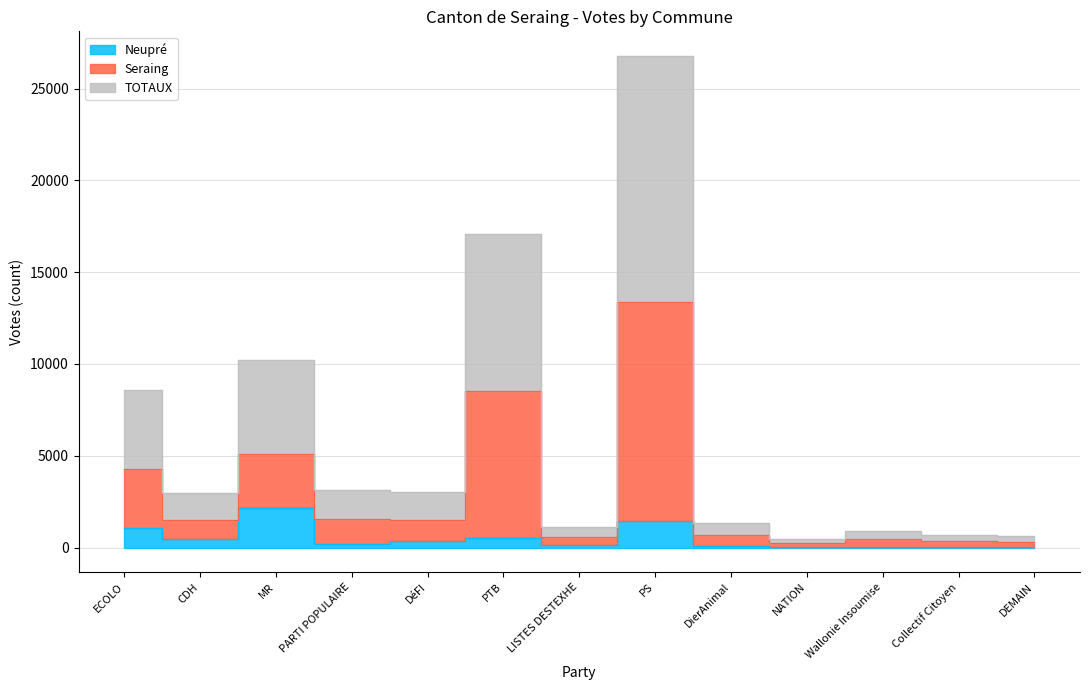

Where is the first local maximum for Neupré?

MR